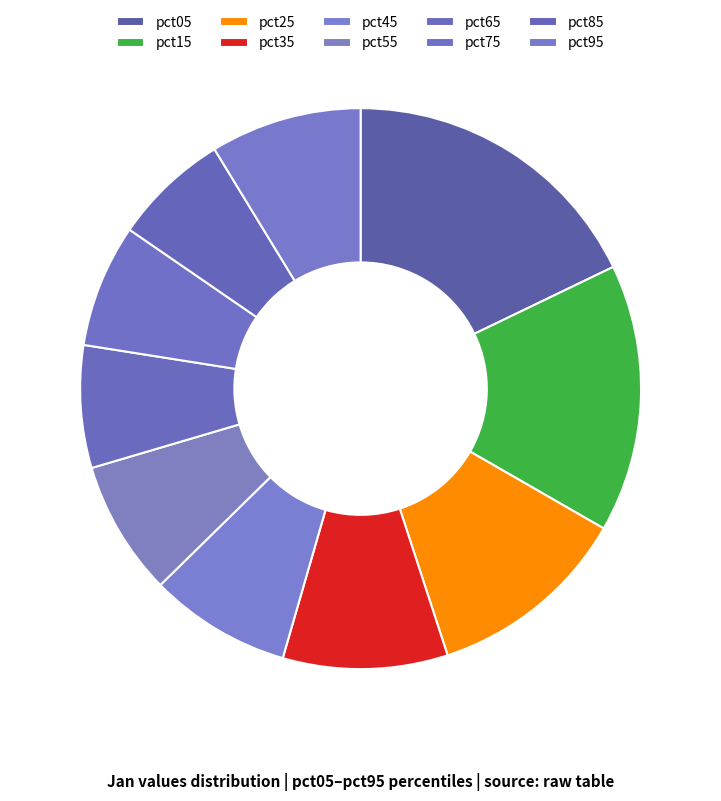

The pct65 slice represents 7% of the pie. True or false?

True